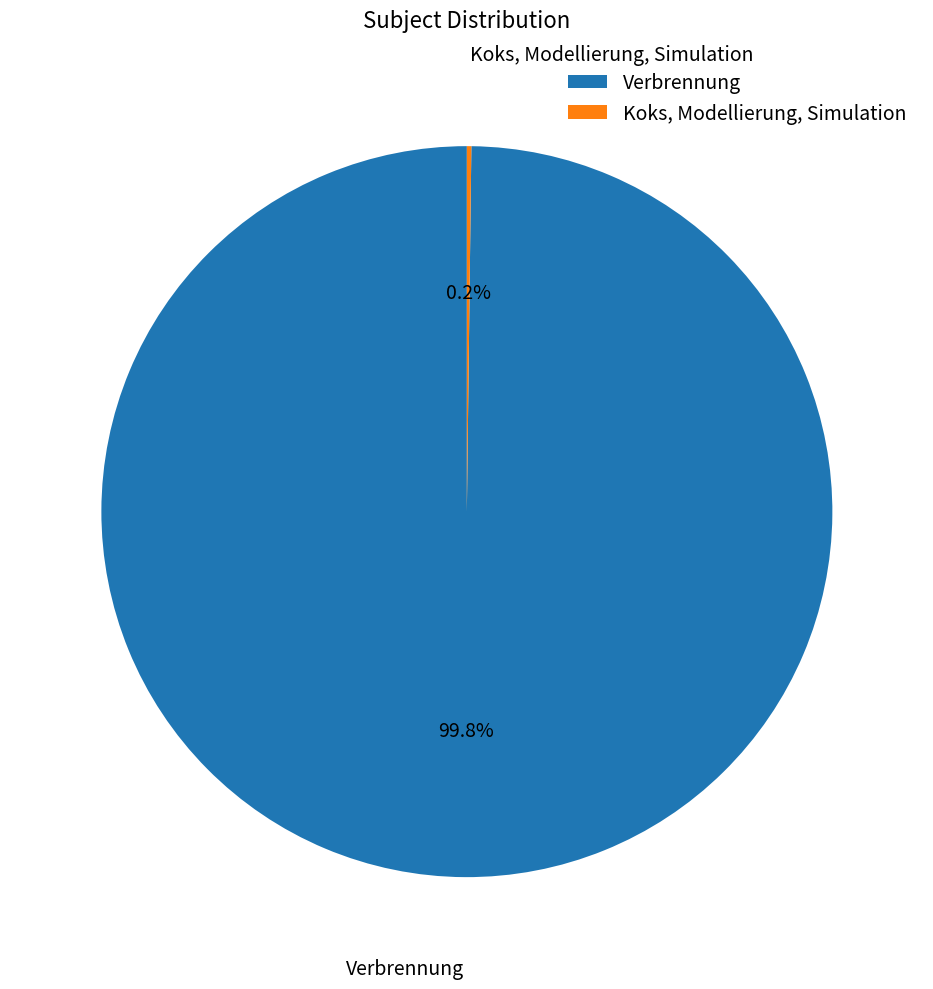

Which slice is the largest?

Verbrennung